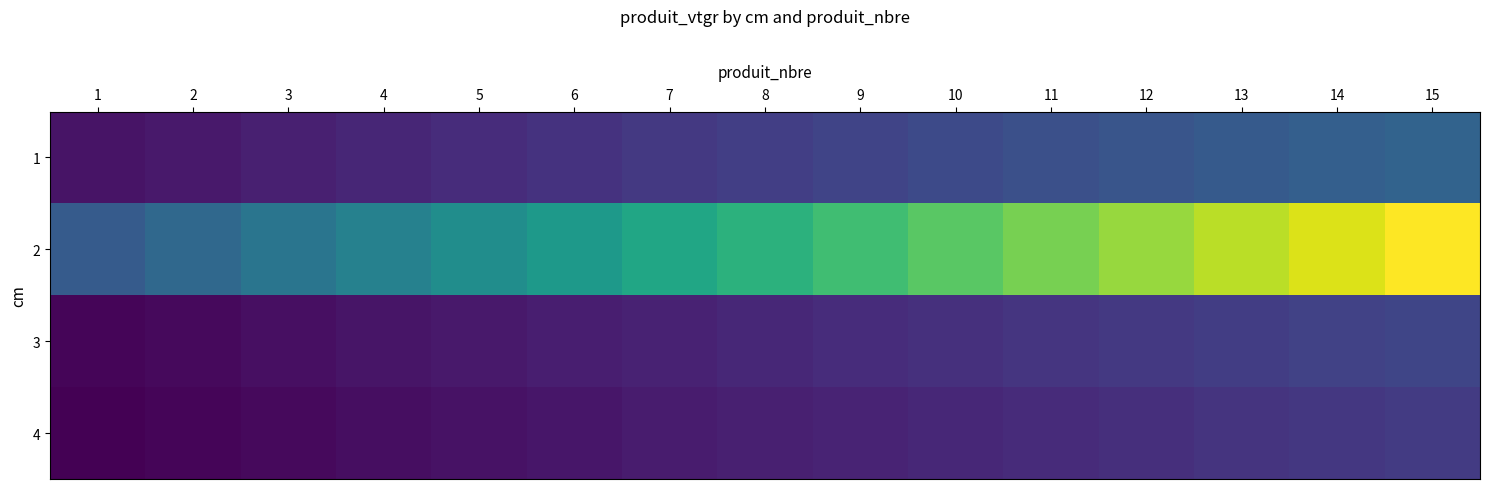

Count the number of data series in this chart.

4